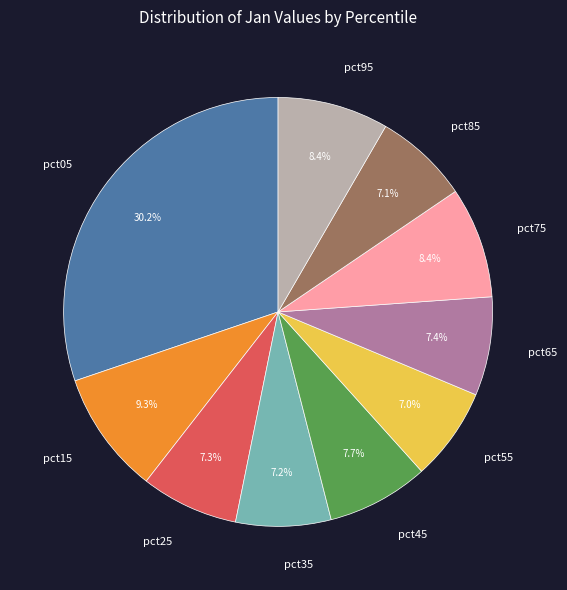

Combined, do pct65 and pct25 account for over 50%?

No